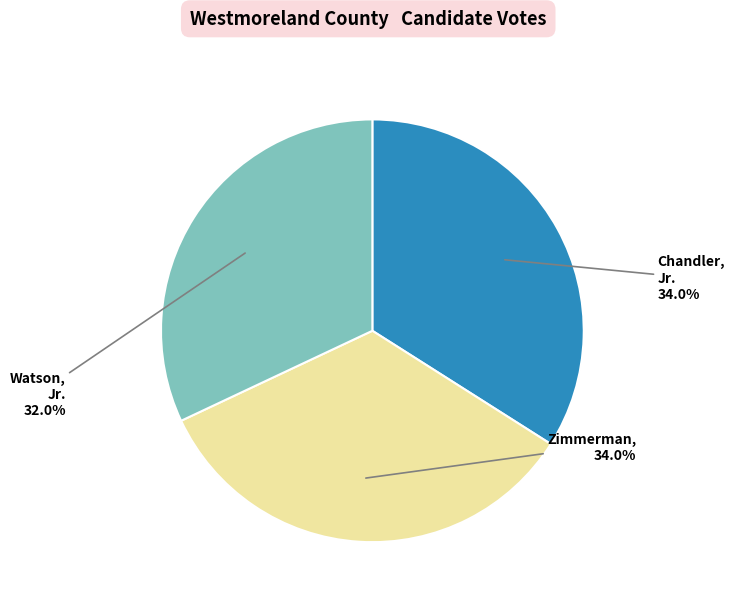

Is there a majority slice in this chart?

No